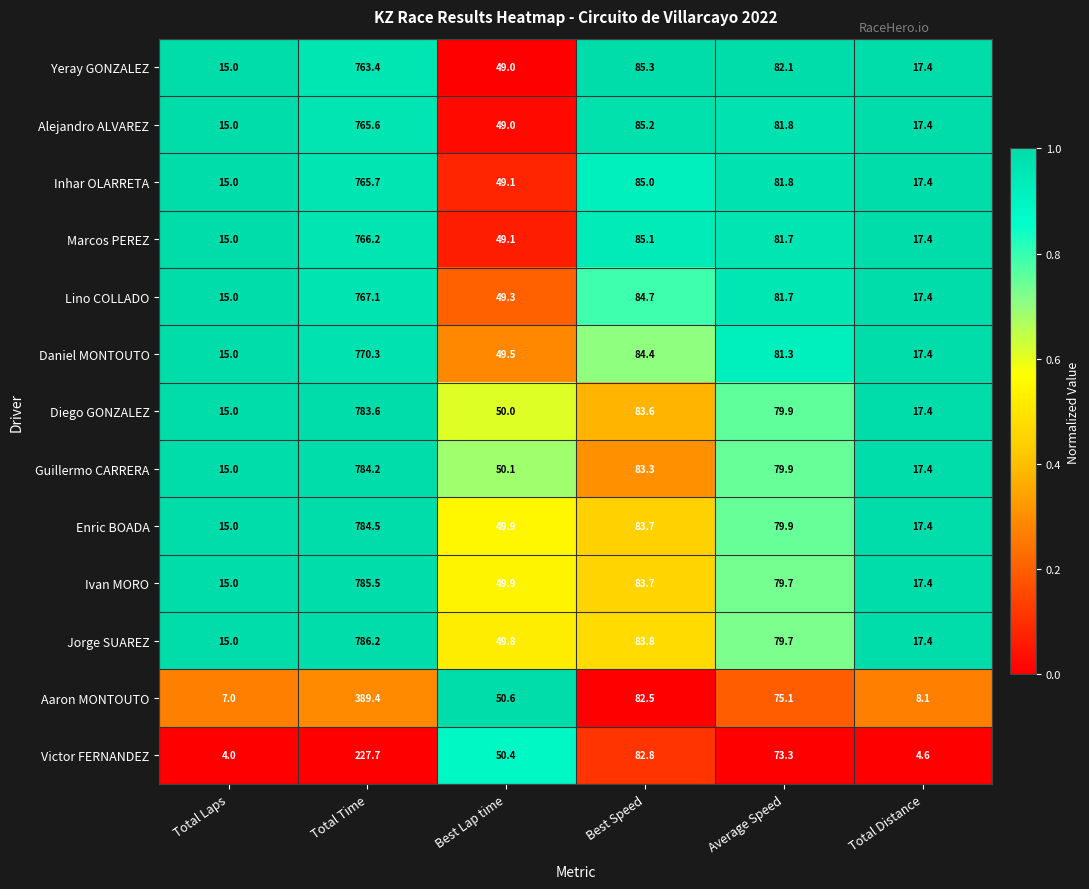

The Inhar OLARRETA series shows 26.8 at Total Laps. True or false?

False